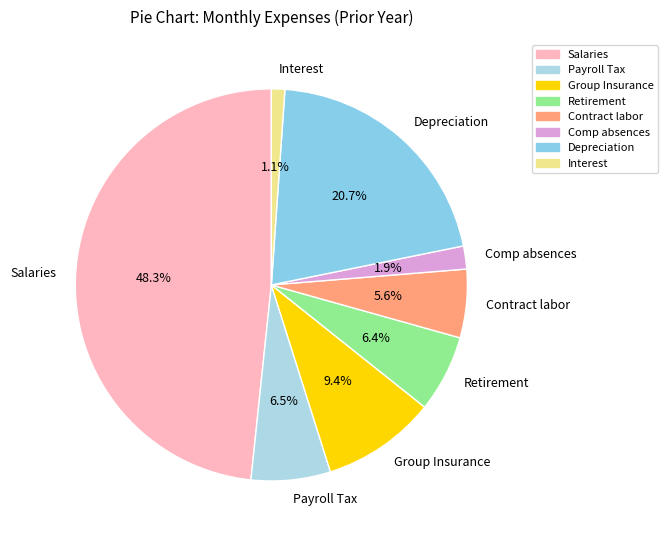

Which slice is the largest?

Salaries